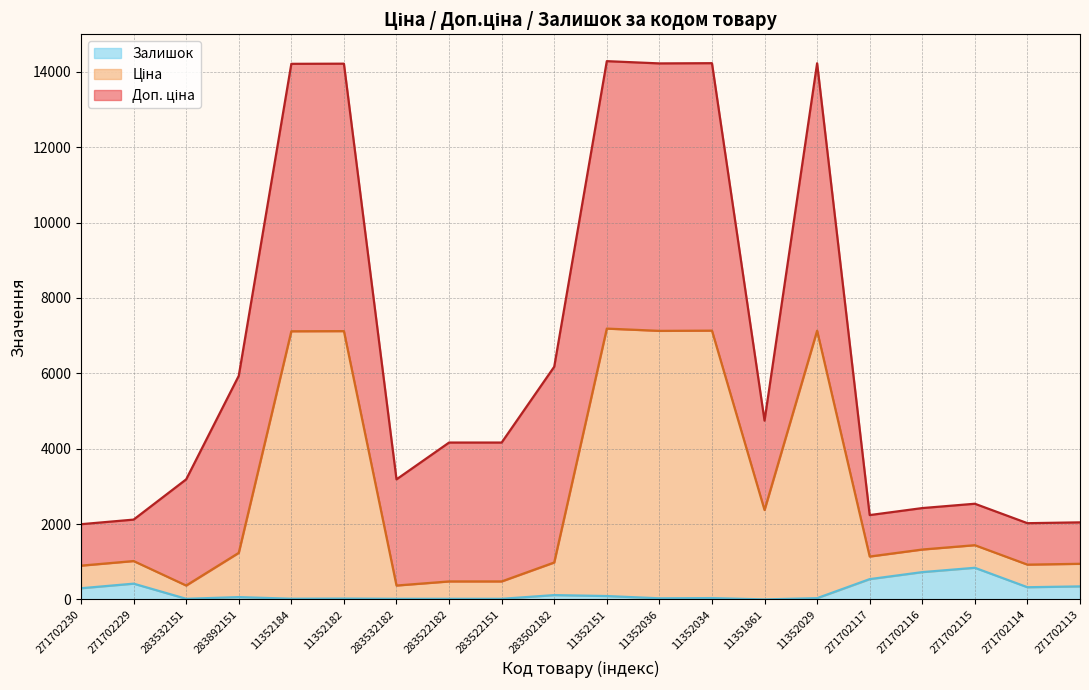

What is the difference between the Залишок values at 271702229 and 271702115?

421.0